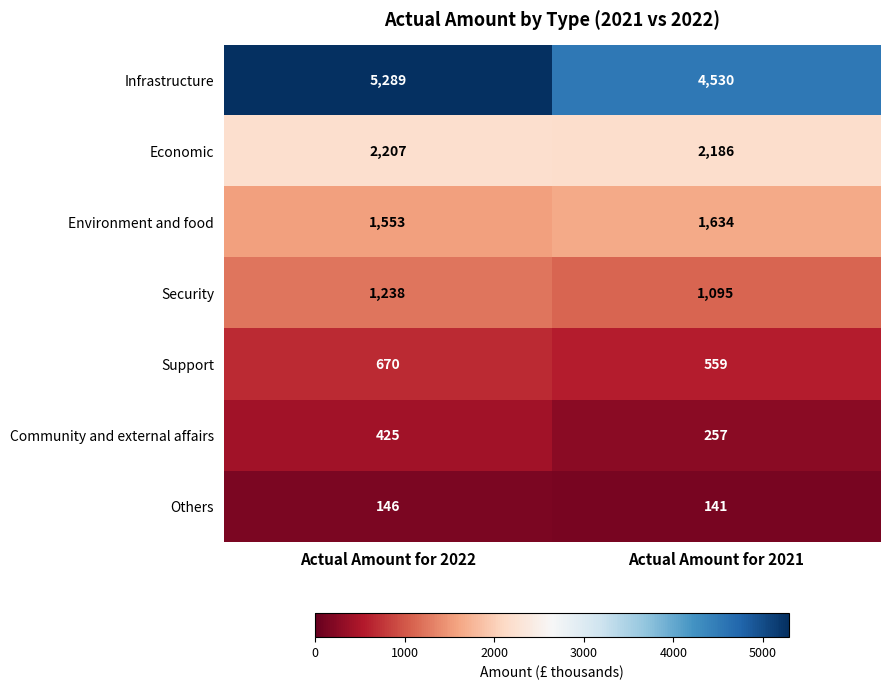

Rank the series at Actual Amount for 2021 from highest to lowest value.

Infrastructure, Economic, Environment and food, Security, Support, Community and external affairs, Others